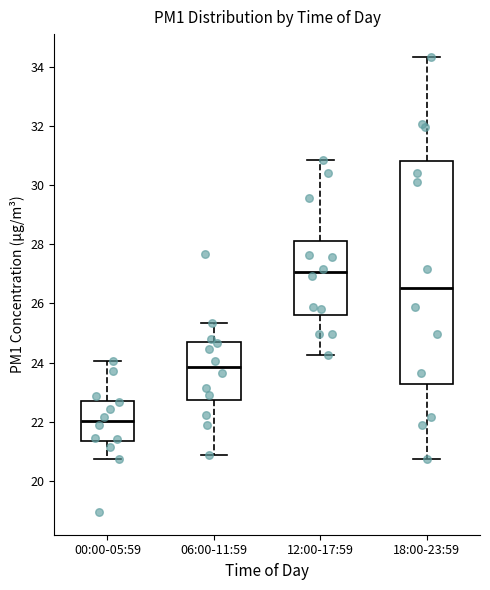

Where is the upper edge of the box for 12:00-17:59 on the y-axis? The values are not printed on the chart, so give them approximately, as read against the axis.

28.2